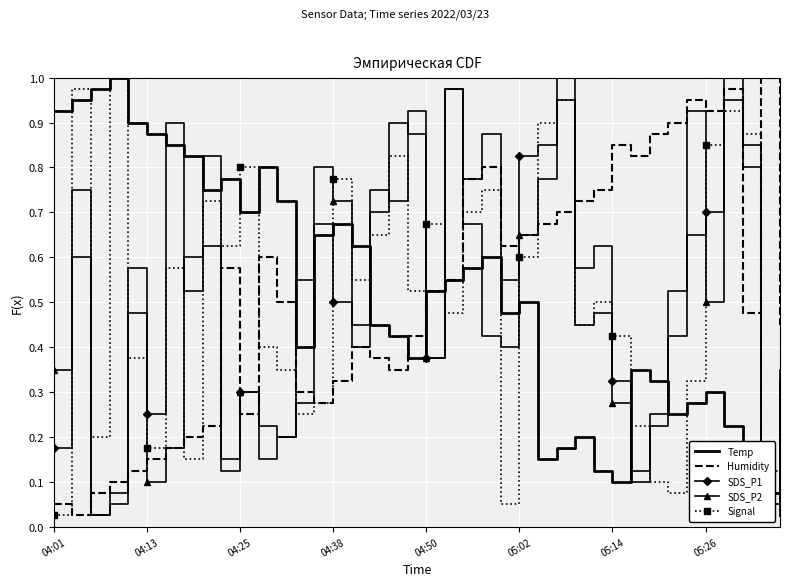

How many intersections are there between Temp and SDS_P2?

13